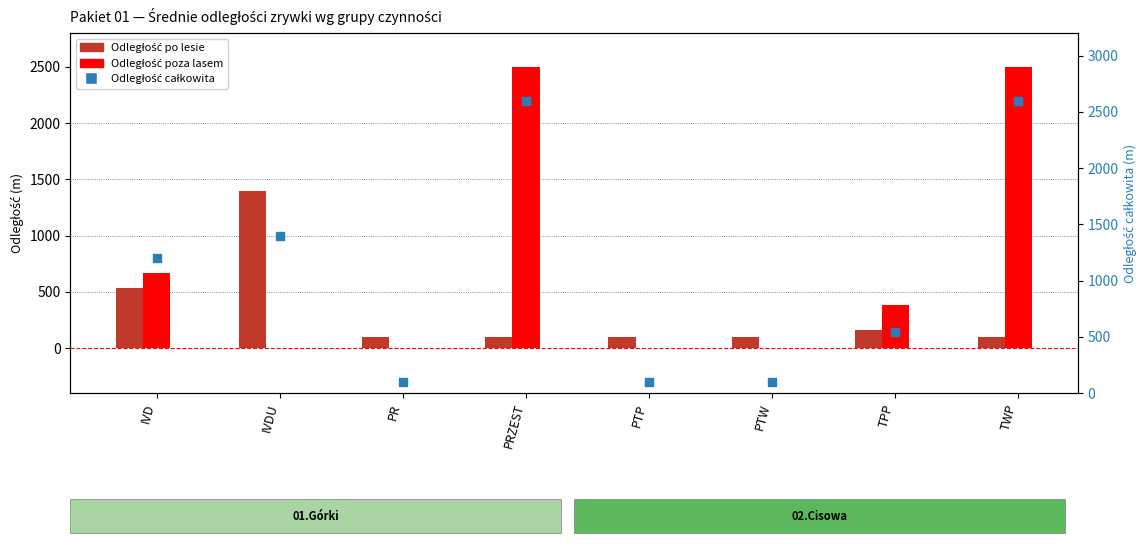

Which series has the largest total across all categories?

Odległość całkowita